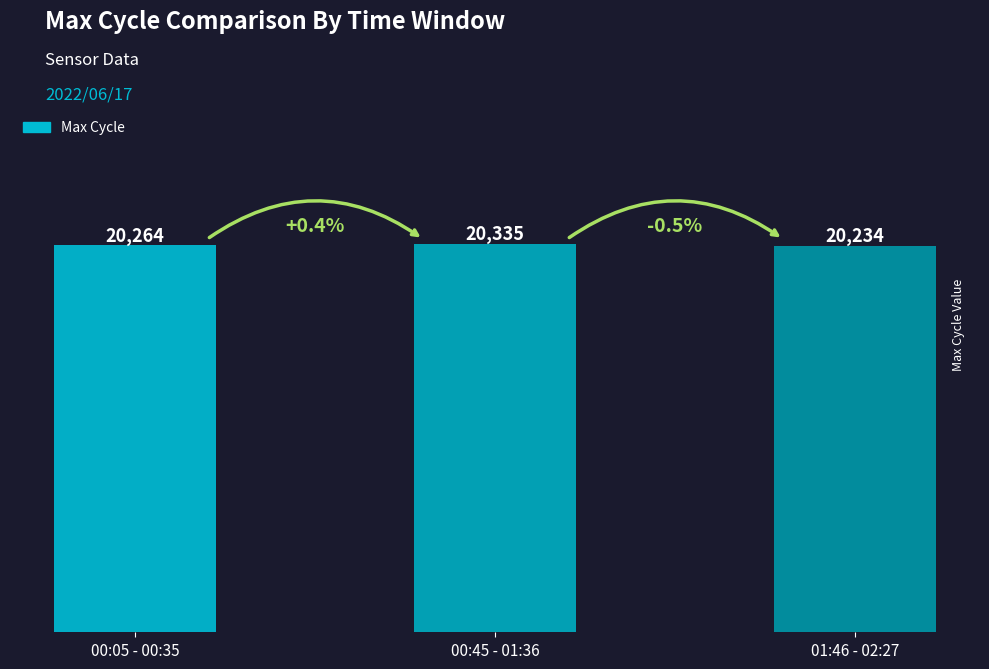

The chart shows a value of 5136 at 00:45 - 01:36. True or false?

False